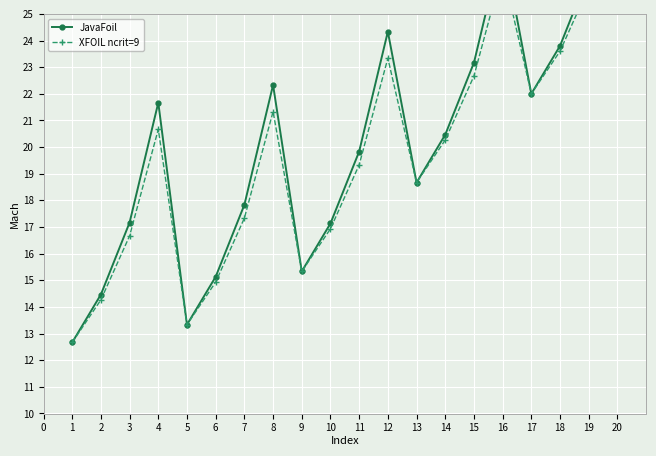

How many interior local valleys does the XFOIL ncrit=9 series have?

4